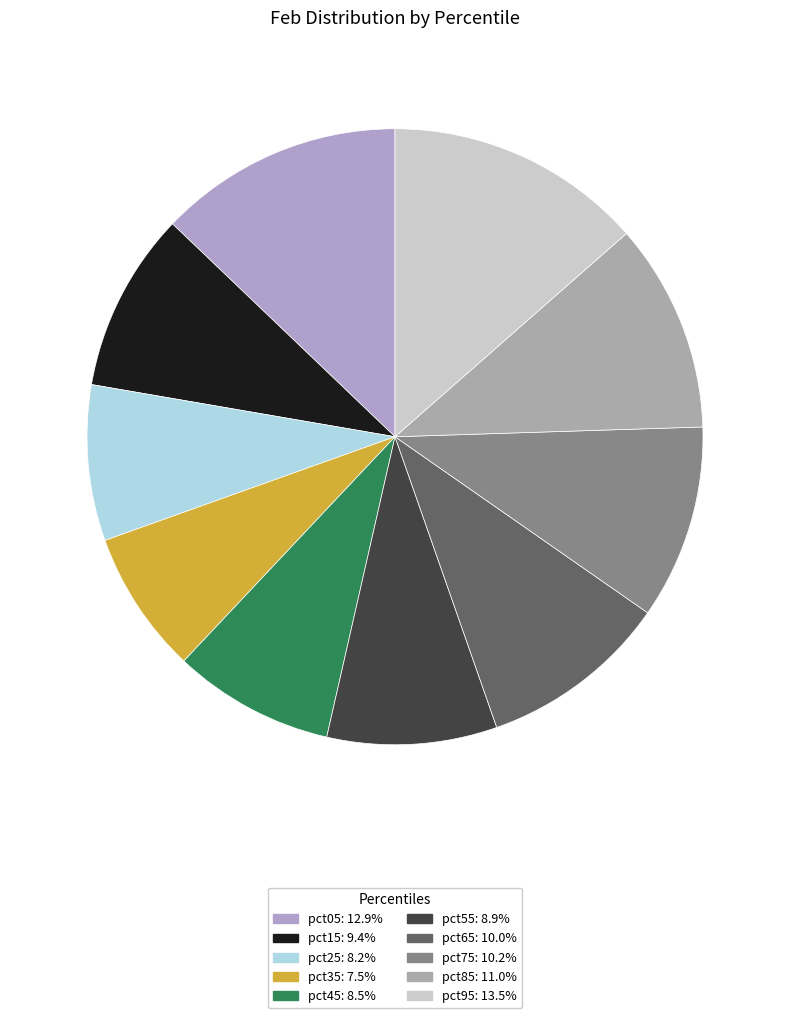

Which slice is the smallest?

pct35